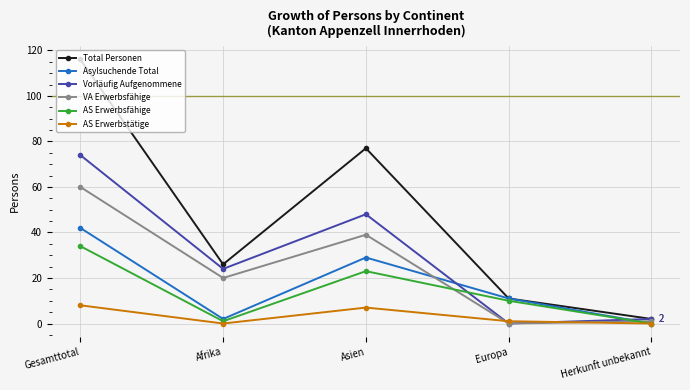

In Vorläufig Aufgenommene, how many points are lower than both neighbors (excluding endpoints)?

2